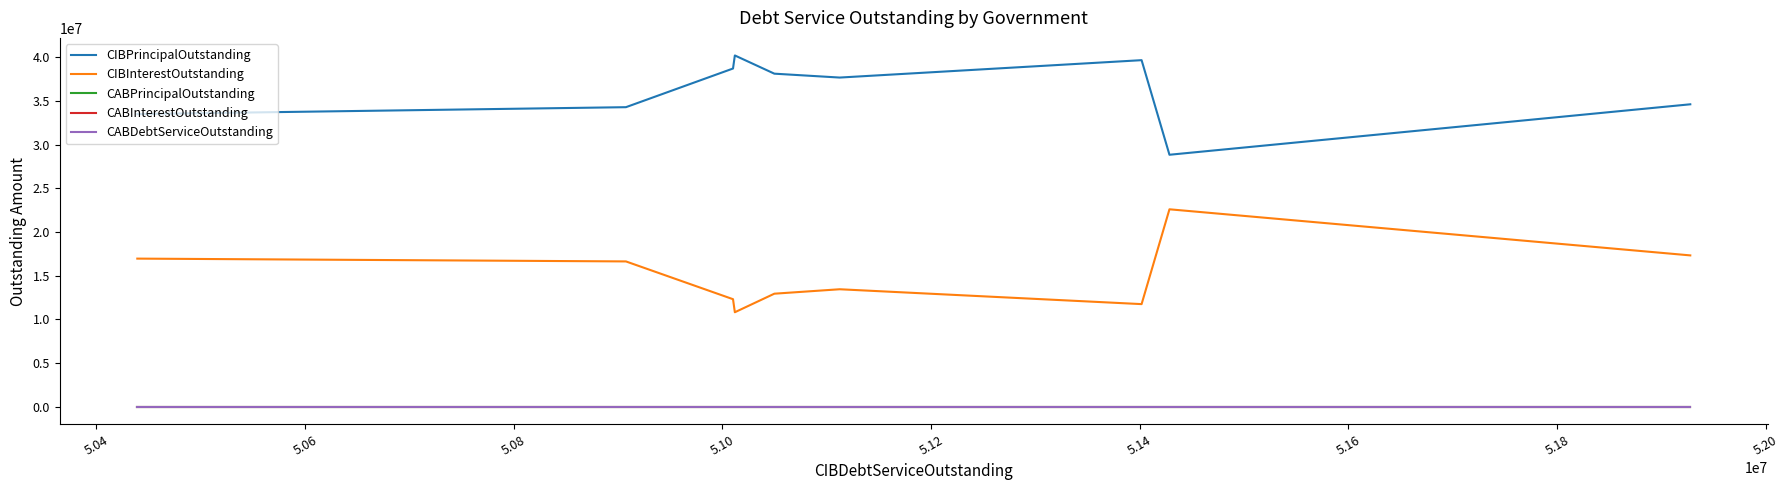

Which series has the largest range (max minus min)?

CIBInterestOutstanding